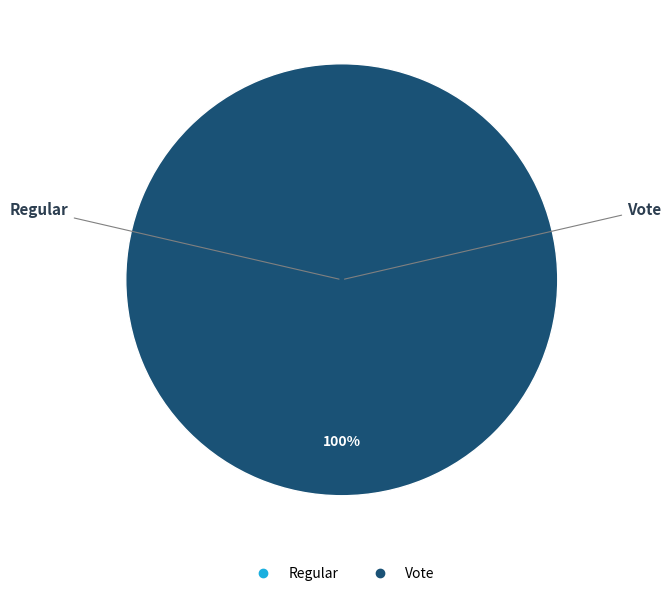

How many slices are in this pie chart?

2